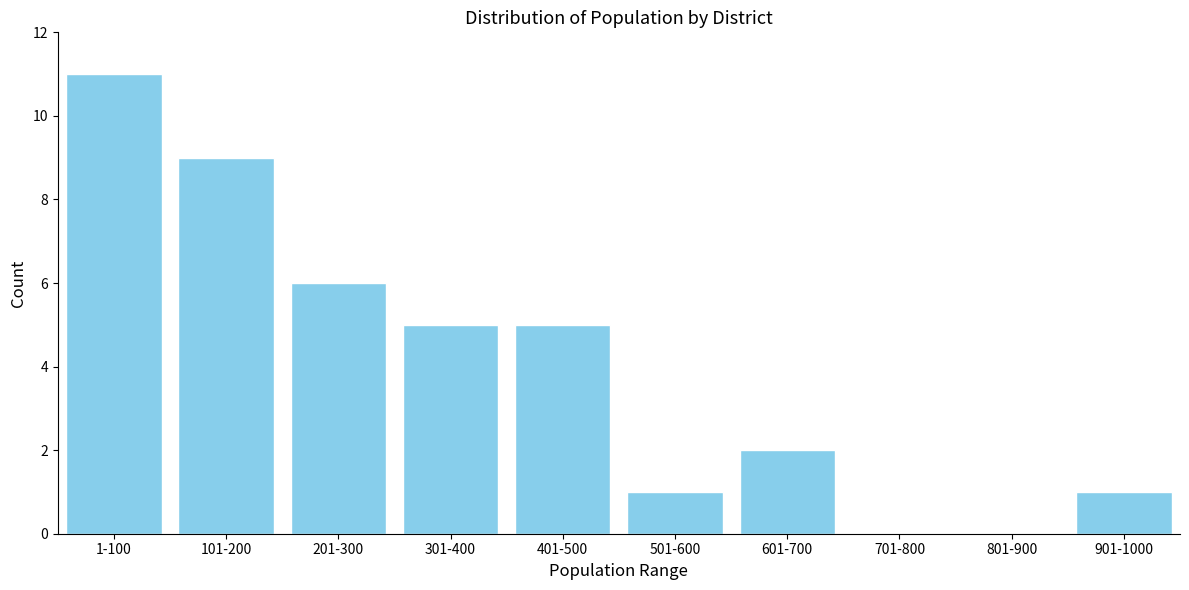

Reading left to right, transcribe all the data shown in this chart.

1-100=11	101-200=9	201-300=6	301-400=5	401-500=5	501-600=1	601-700=2	701-800=0	801-900=0	901-1000=1